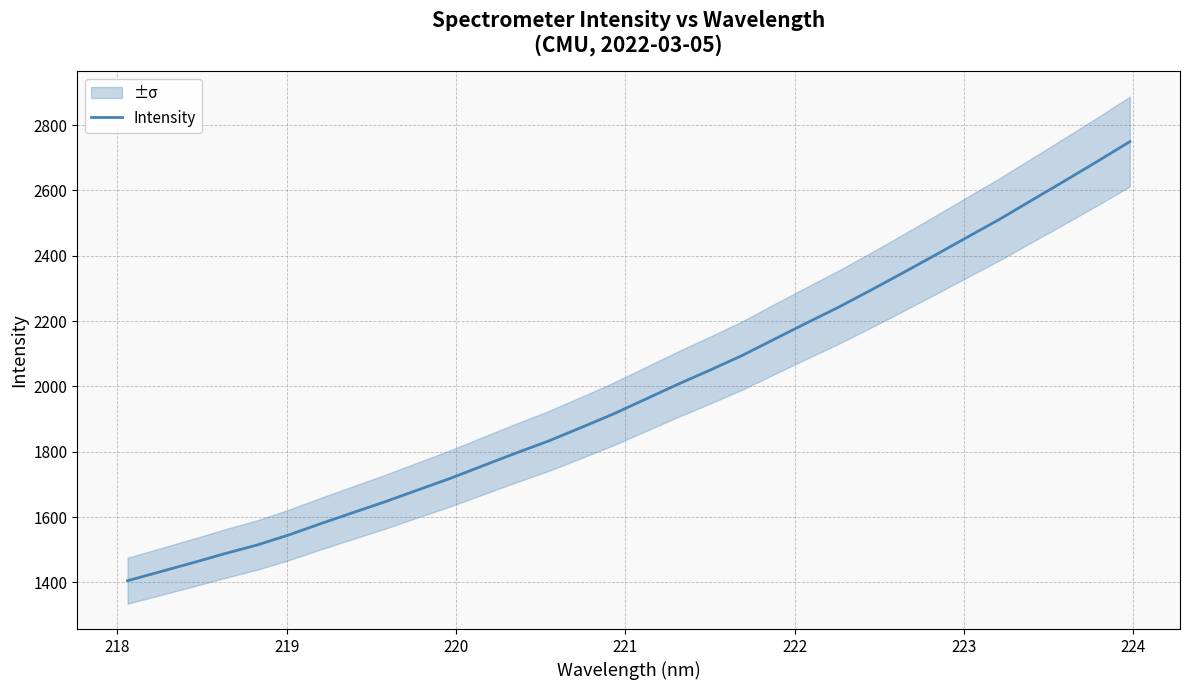

What is the maximum value for Intensity?

2749.2